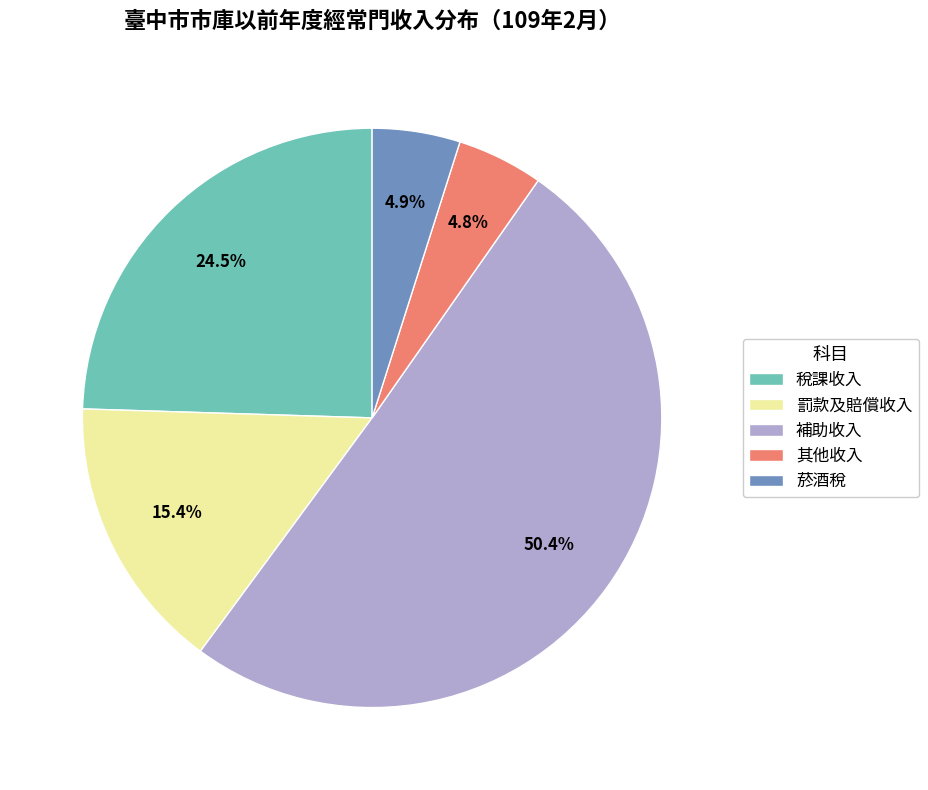

What is the total percentage of 罰款及賠償收入 and 其他收入?

20.2%